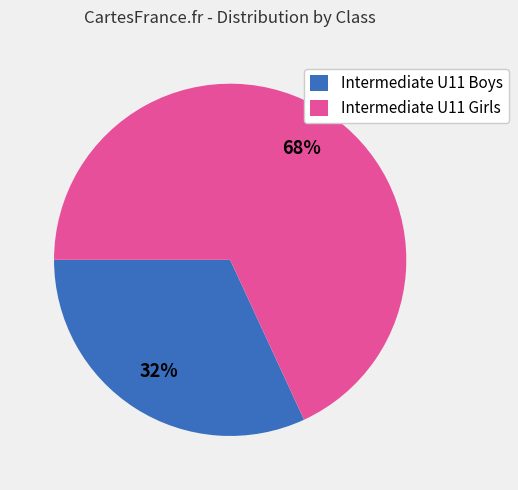

Rank the categories by value from lowest to highest.

Intermediate U11 Boys, Intermediate U11 Girls